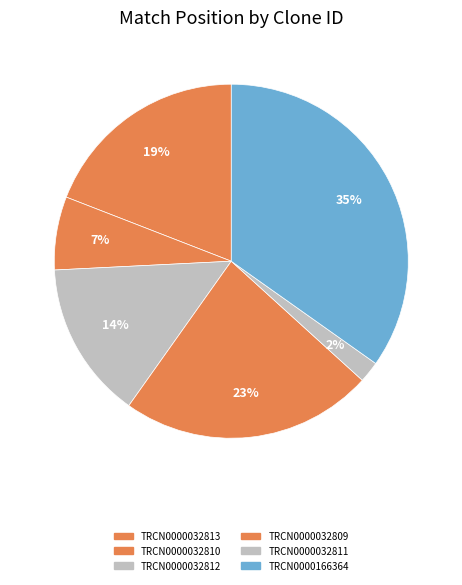

The TRCN0000032812 slice represents 14% of the pie. True or false?

True